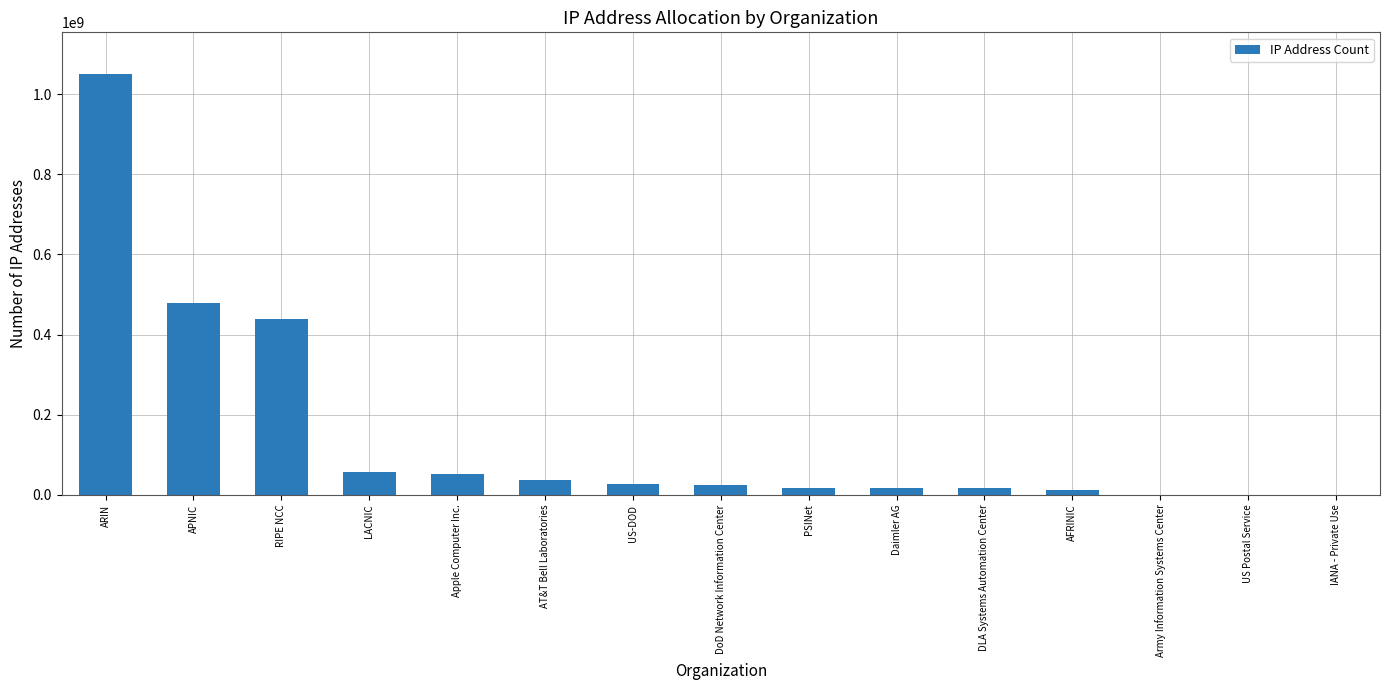

What is the sum of all values?

2227086718